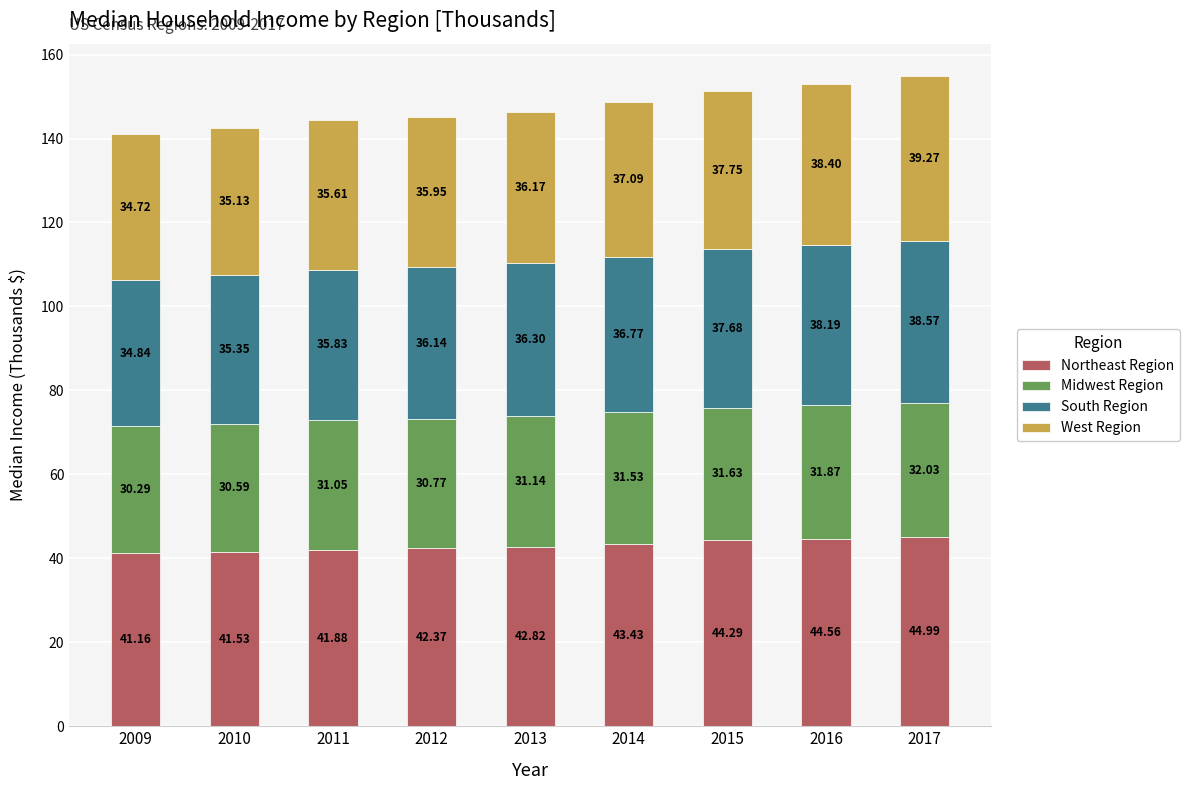

At which category is the sum across all series the highest?

2017